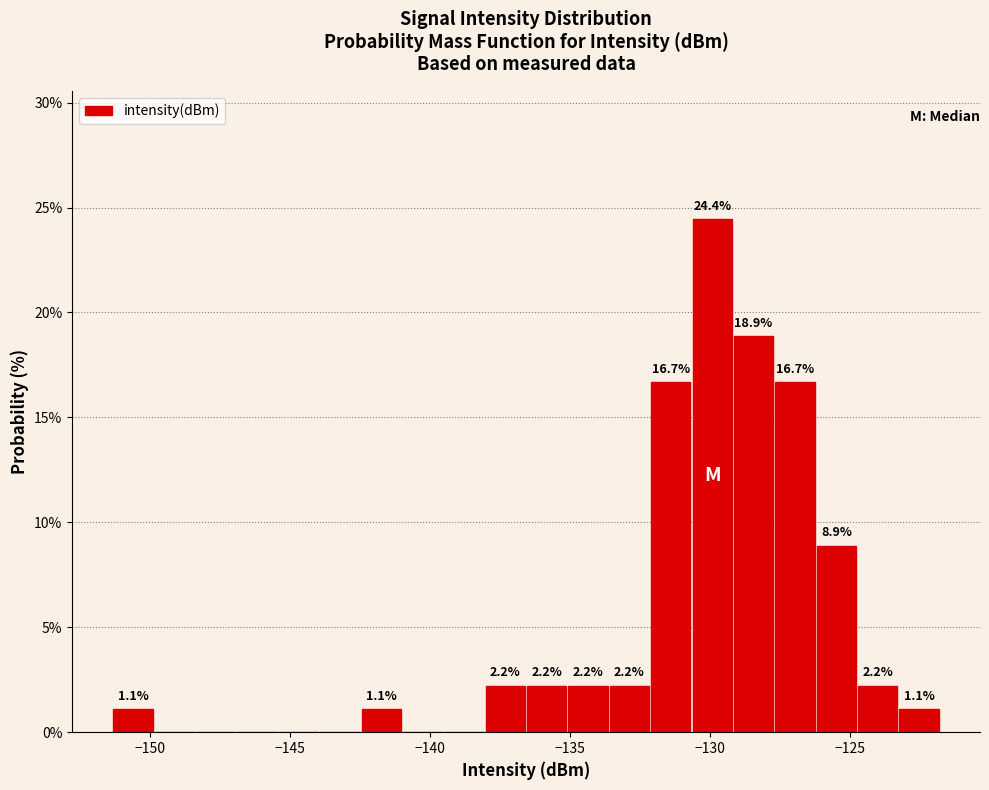

Around what value on the x-axis is the tallest bar? Give the approximate position of its centre, as read against the axis.

-130.0